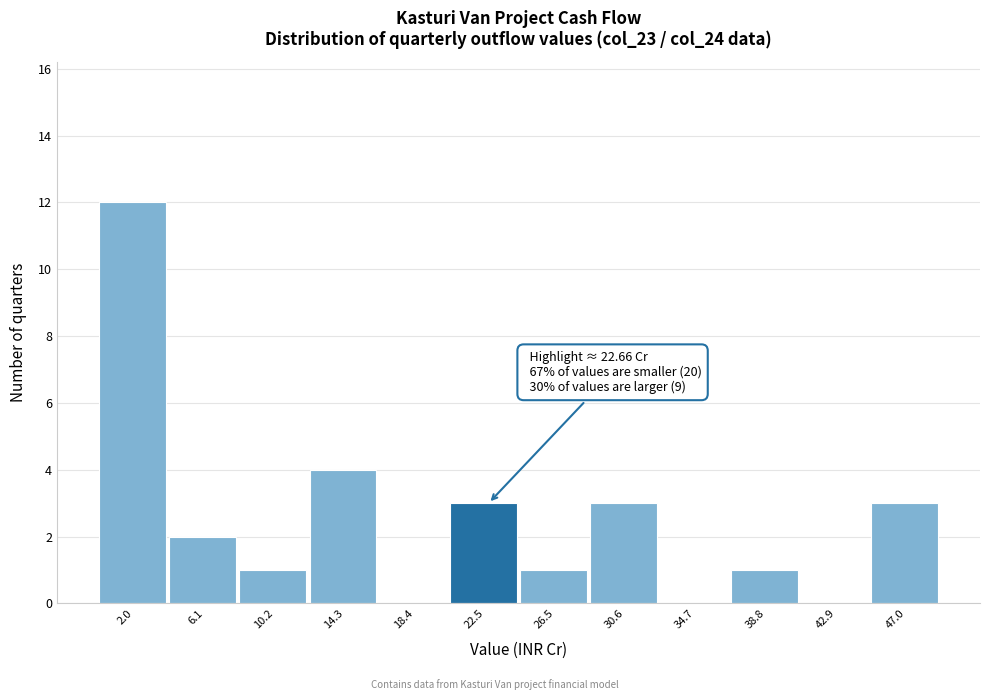

Which range on the x-axis has the tallest bar?

0.0 to 4.0